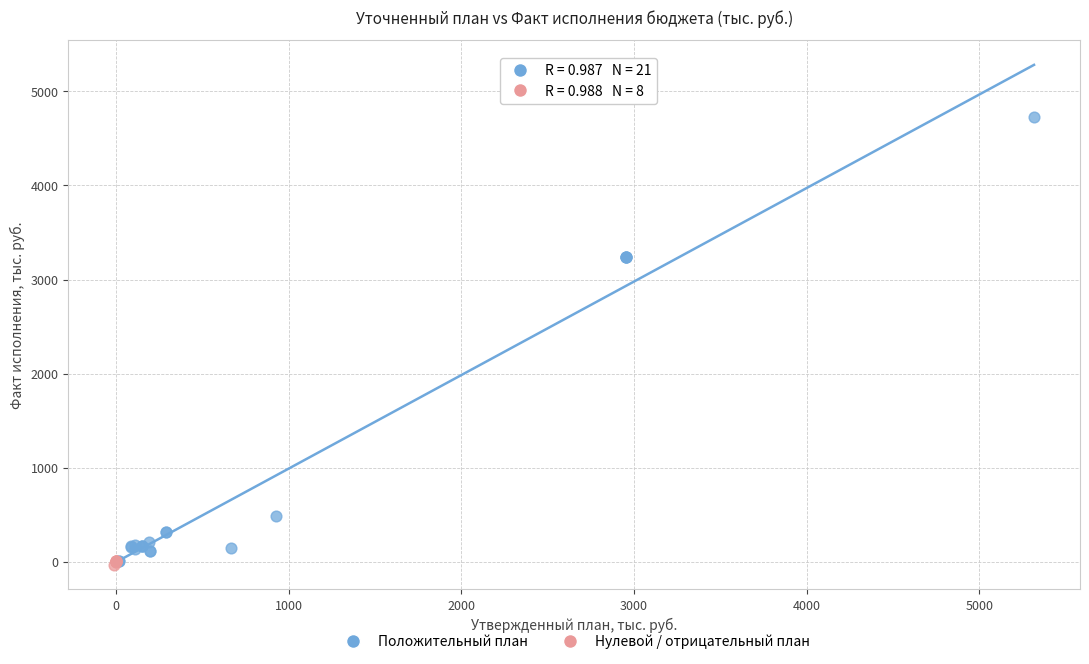

Which series has the widest spread of Y values?

Положительный план